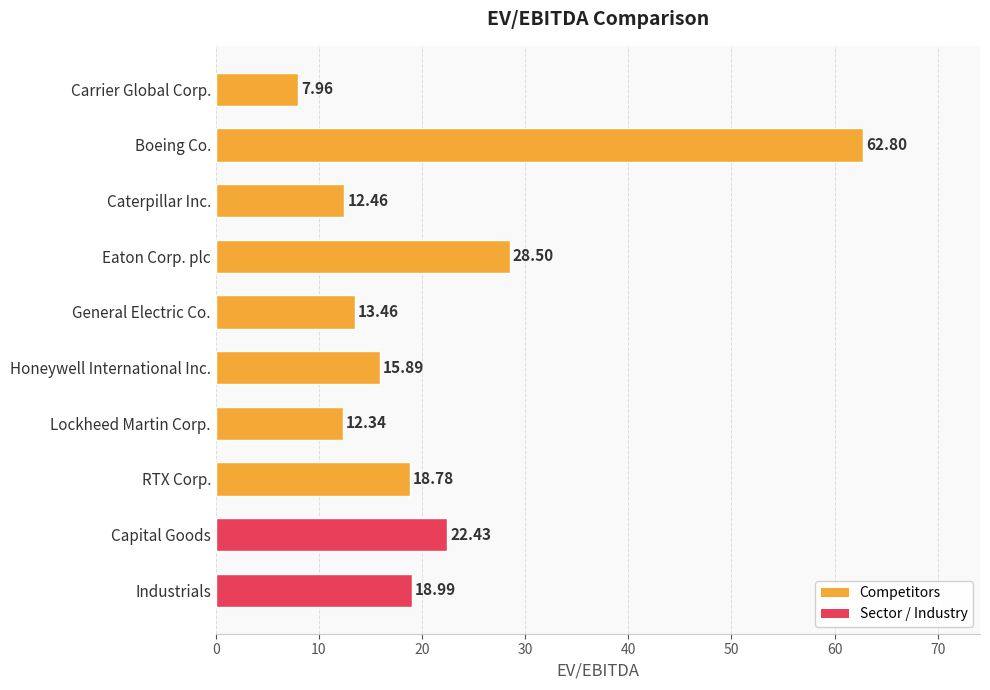

What is the change in value from Carrier Global Corp. to Capital Goods?

+14.5